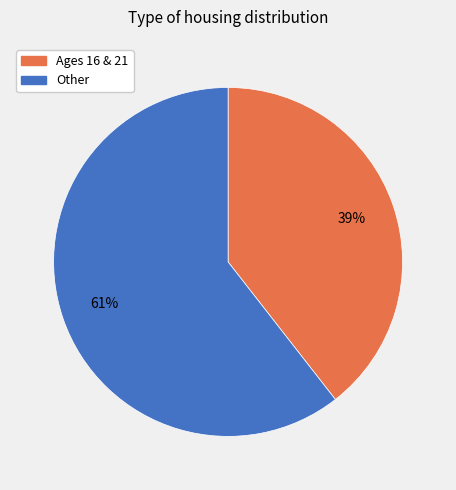

Rank the categories by value from highest to lowest.

Other, Ages 16 & 21